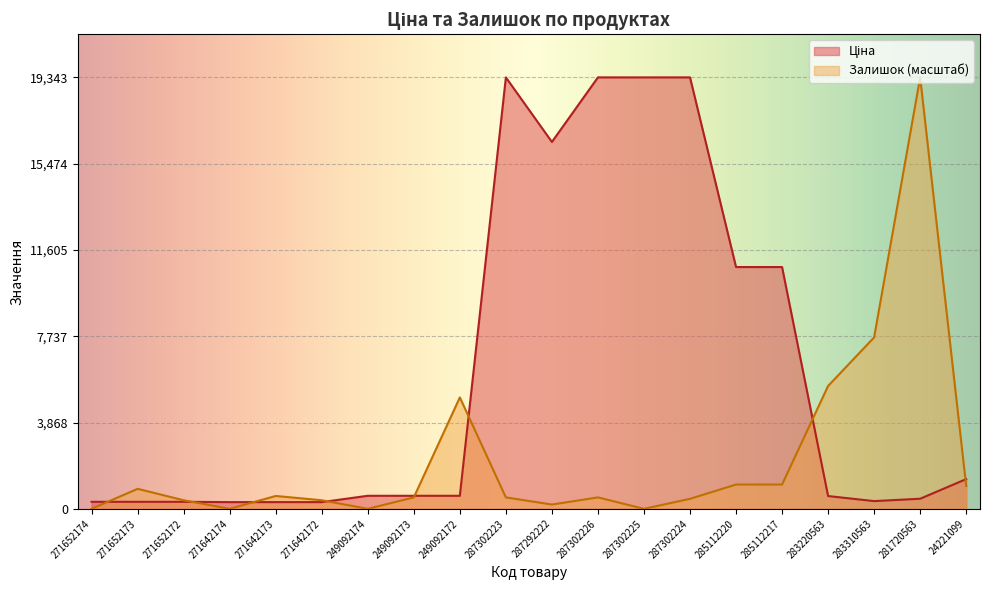

In Ціна, how many points are lower than both neighbors (excluding endpoints)?

2